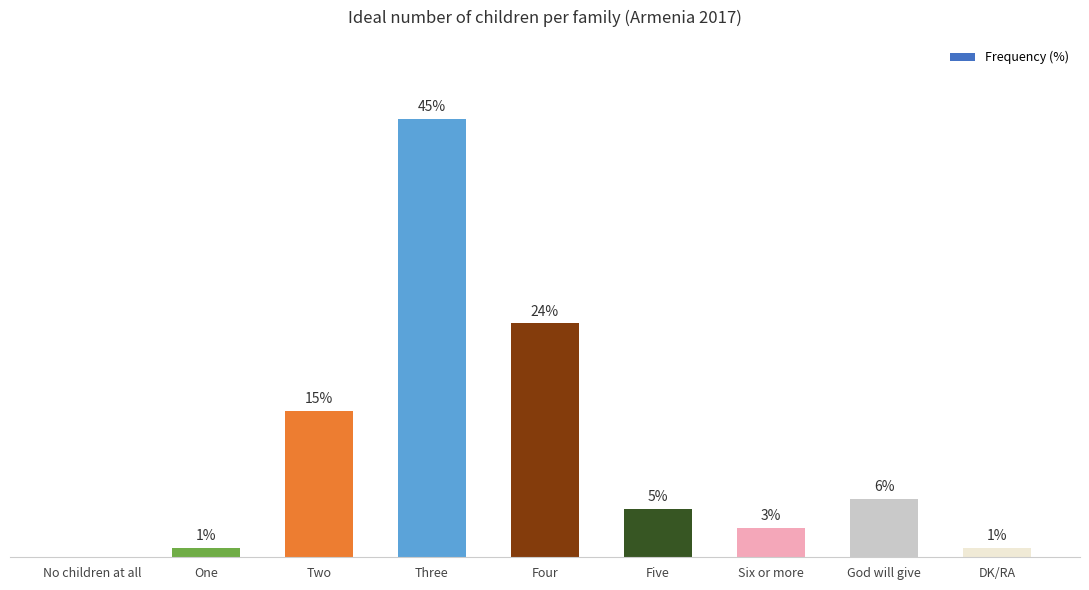

Which has a higher value, Two or Three?

Three